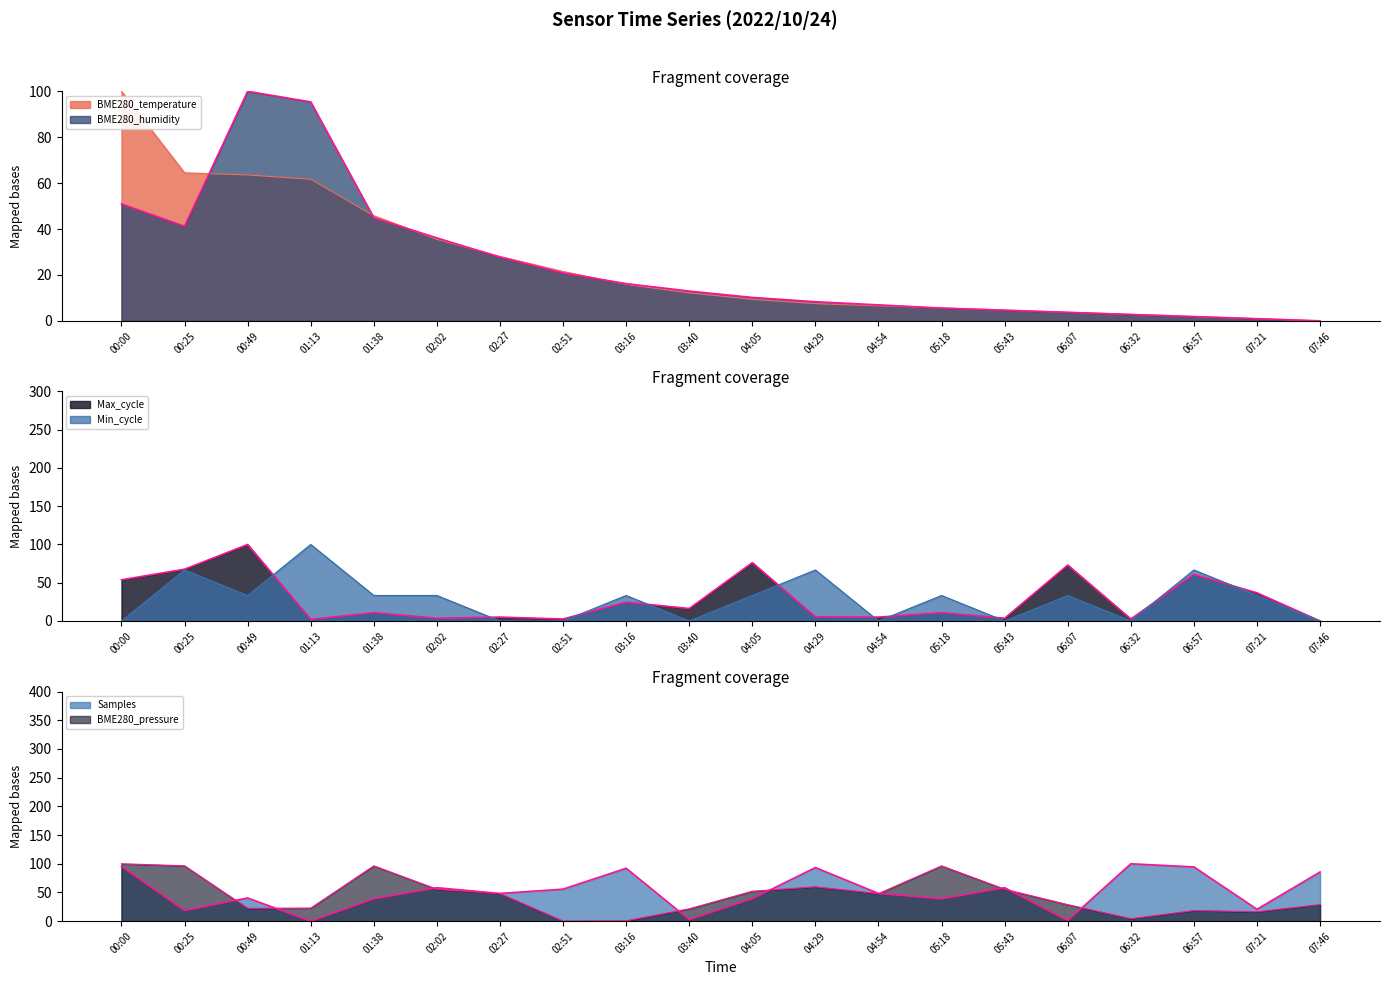

At which label does BME280_temperature first exceed 12?

00:00